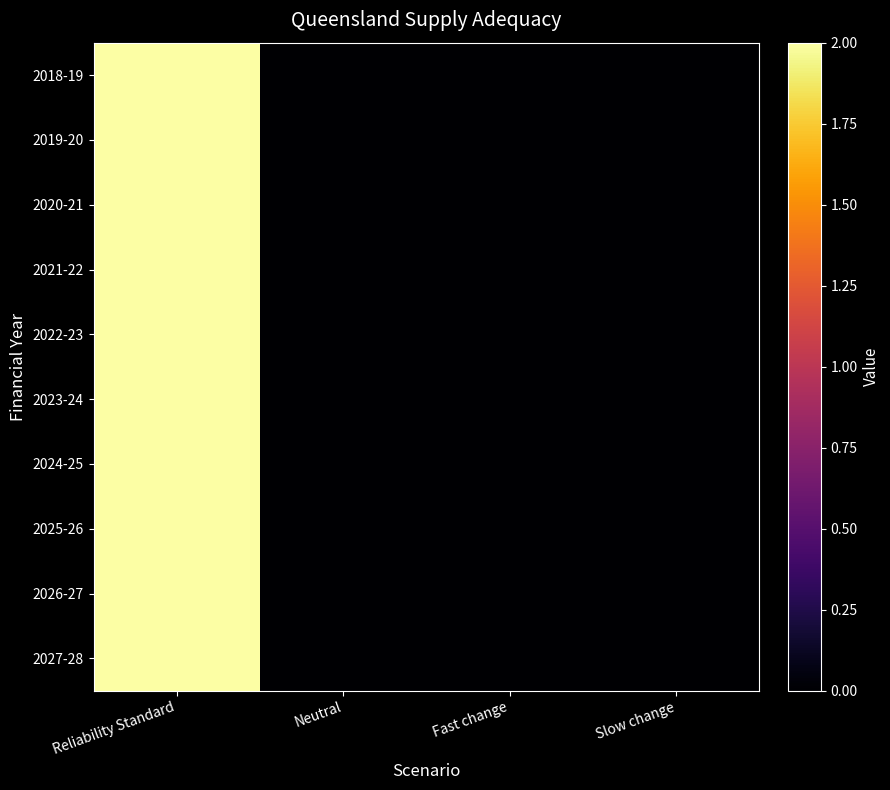

Between Fast change and Slow change, which is larger?

Fast change